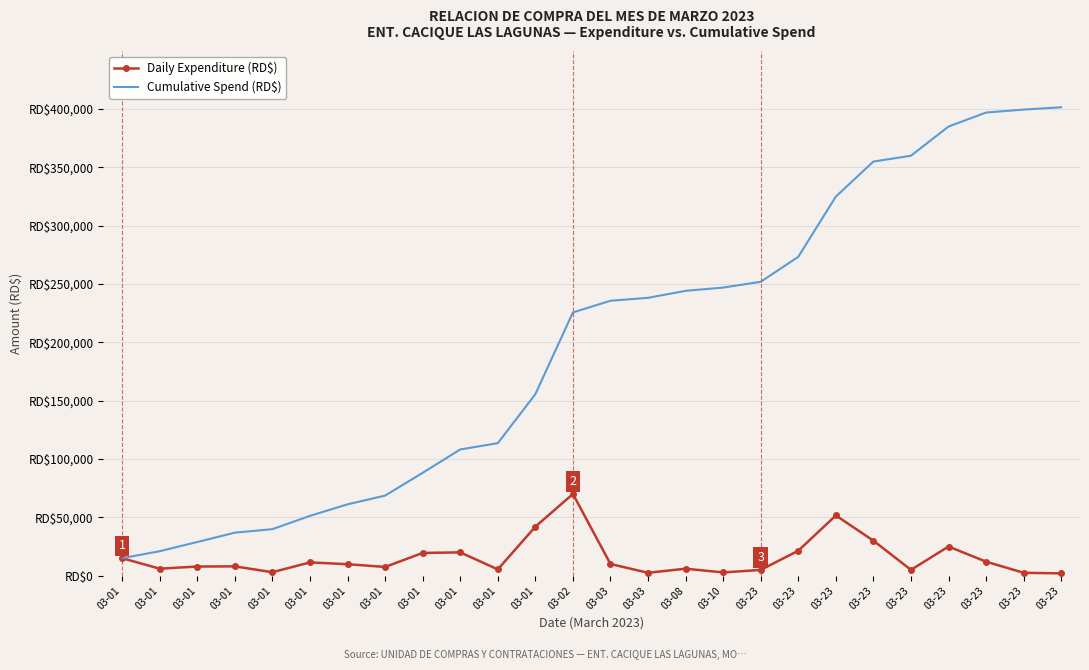

Which category has the highest value across all series?

03-23